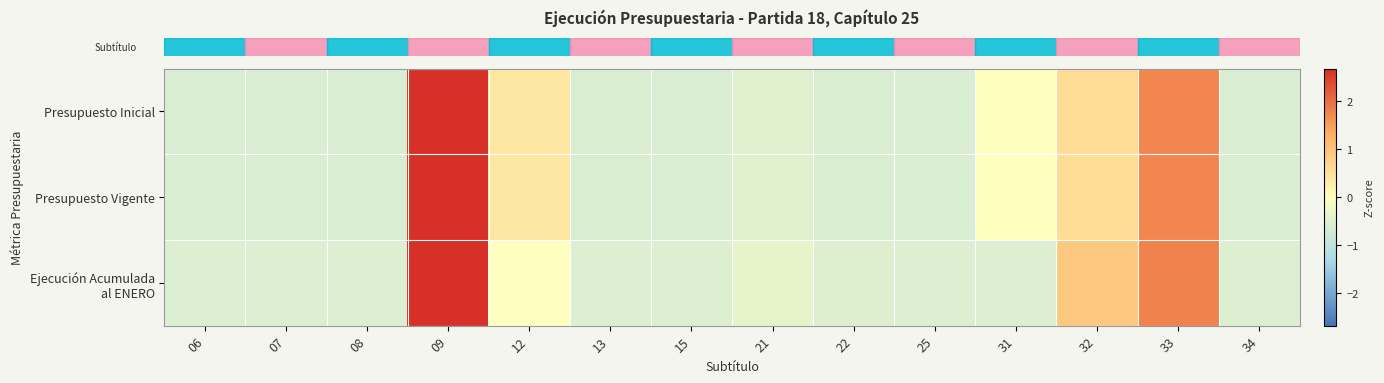

Which series has the largest total across all categories?

row_0